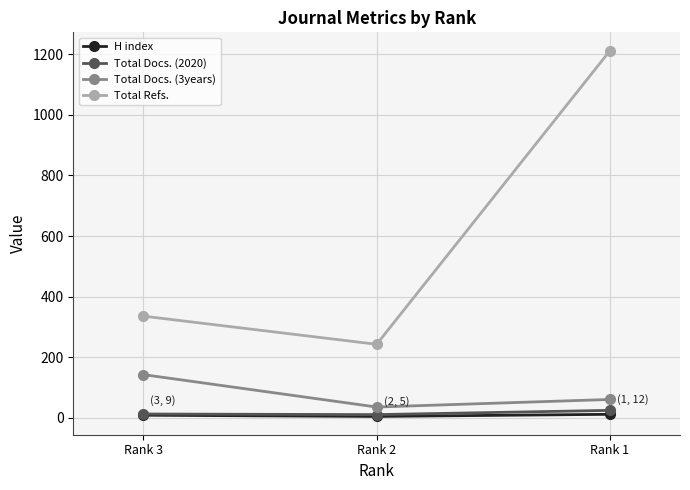

What is the difference between the maximum and minimum values in the Total Refs. series?

969